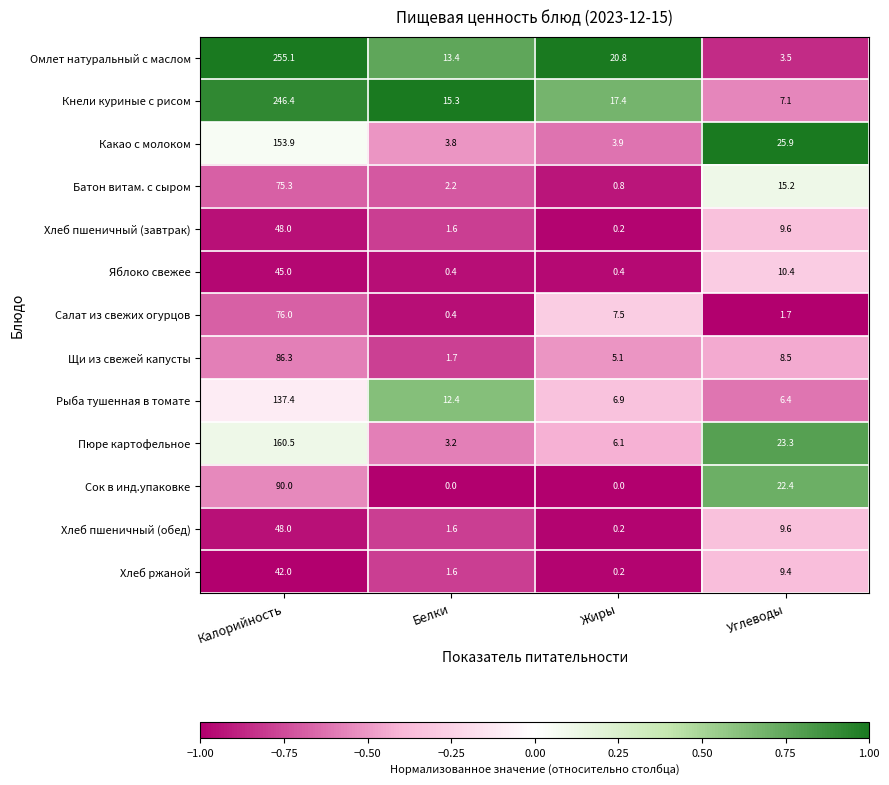

Read the Кнели куриные с рисом value at Углеводы.

7.1